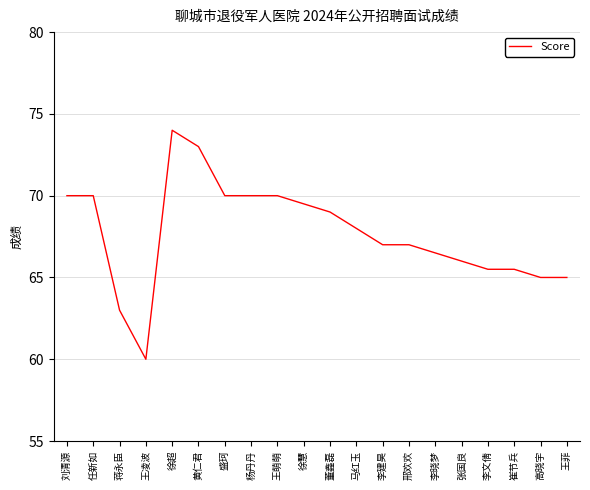

True or false: there are more than 0 points higher than both neighbors.

True